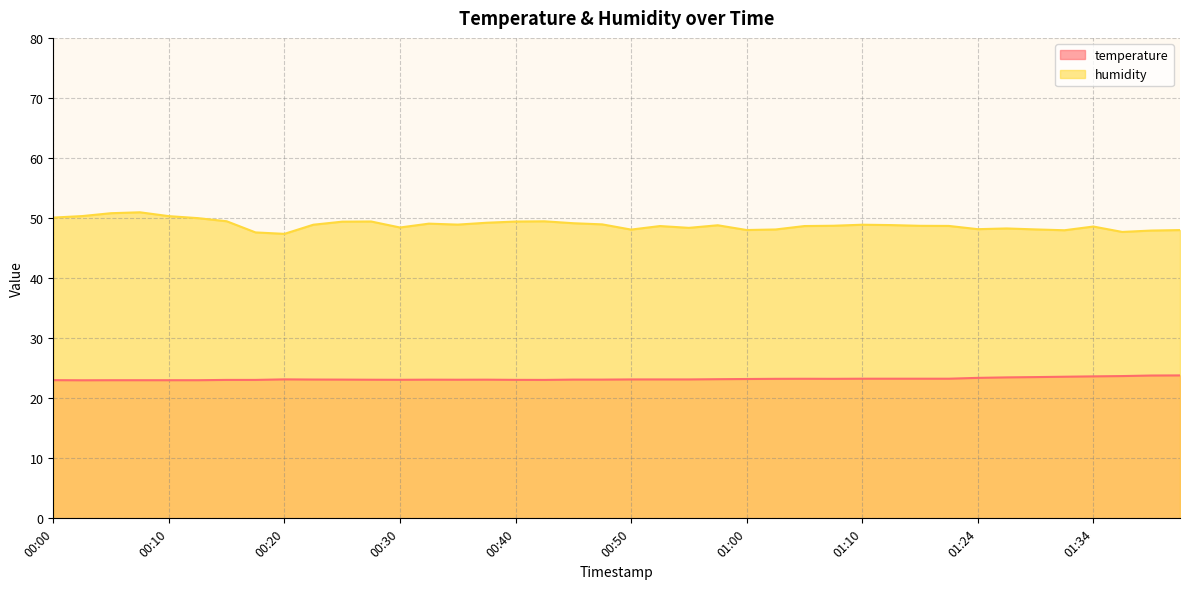

At which category does the chart reach its minimum across all series?

00:02